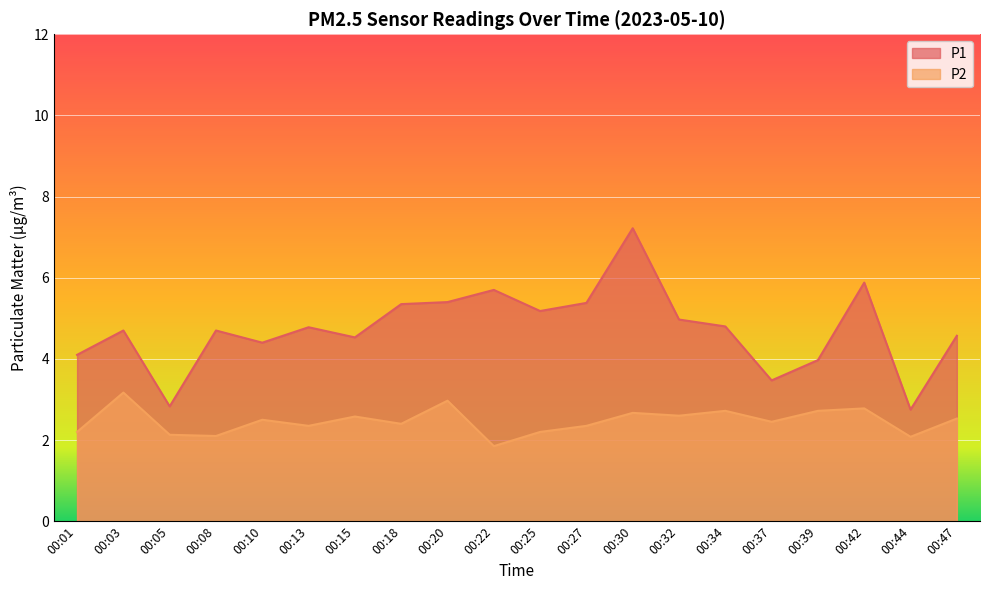

Where is P2 nearest to the value 2?

00:44